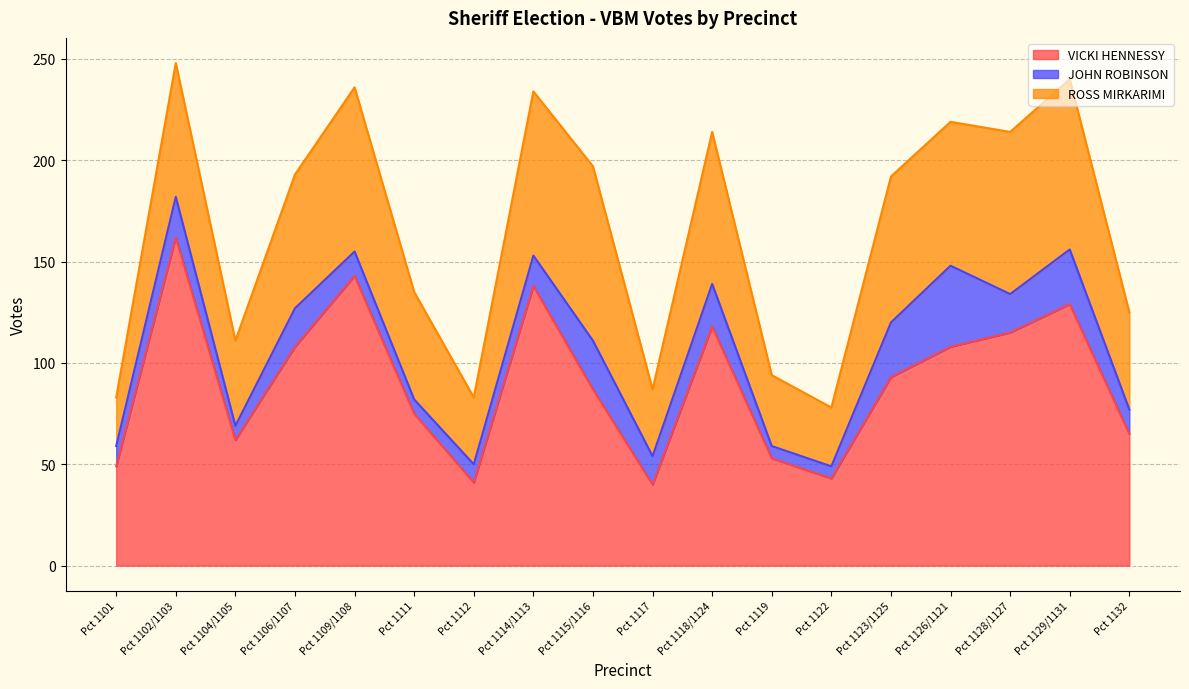

How many interior local valleys does the ROSS MIRKARIMI series have?

5